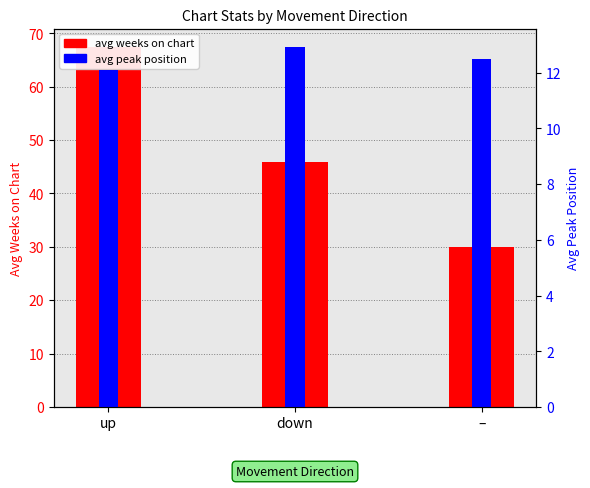

What position from the right is up?

3